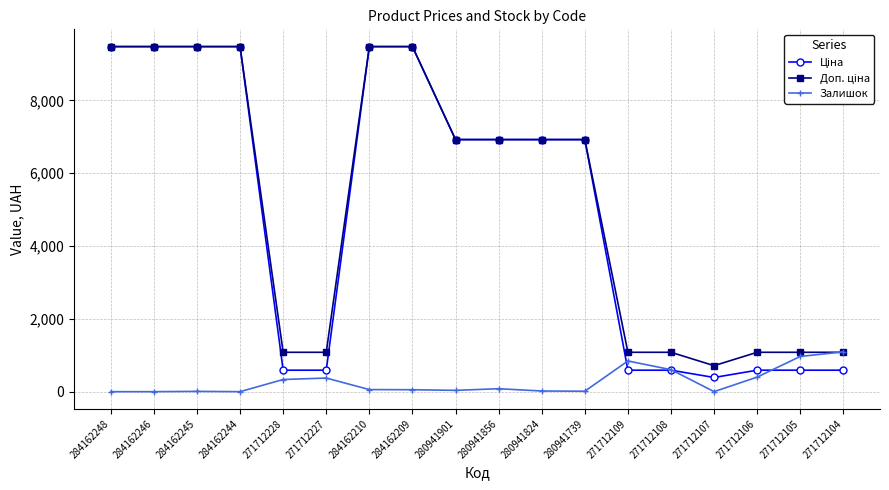

At how many categories does at least one series exceed 6022?

10